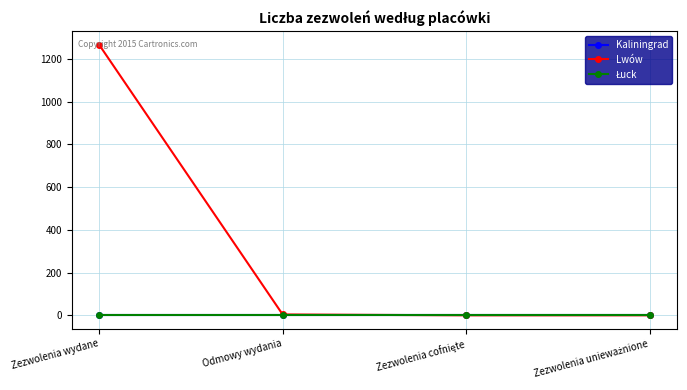

True or false: Kaliningrad and Lwów cross at least once.

False